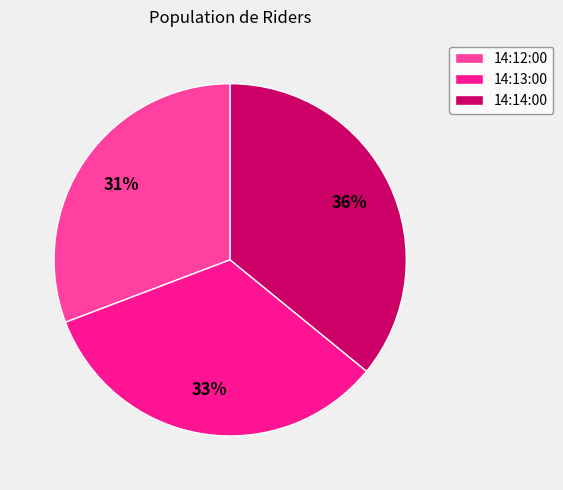

Combined, do 14:12:00 and 14:13:00 account for over 50%?

Yes